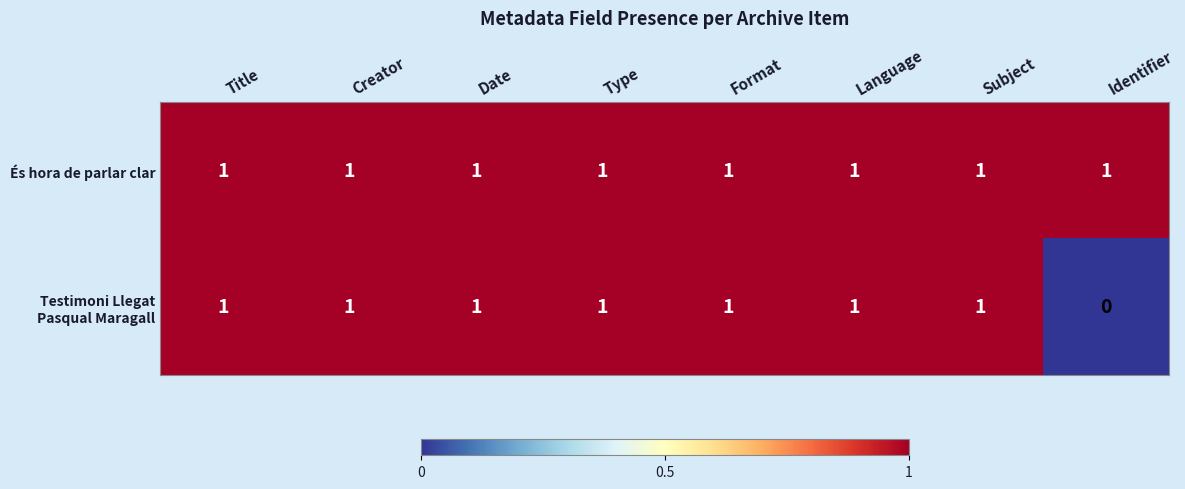

True or false: És hora de parlar clar has a value of 1 at Format.

True